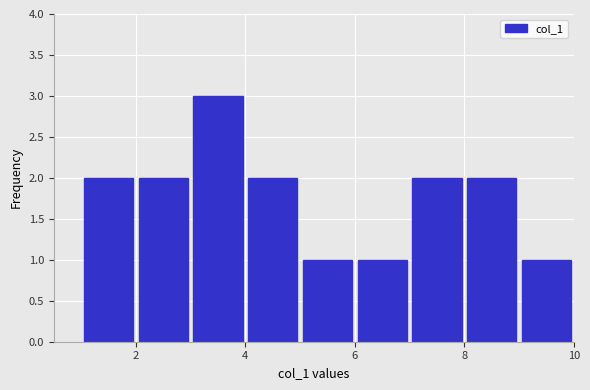

Which range on the x-axis has the tallest bar?

3 to 4